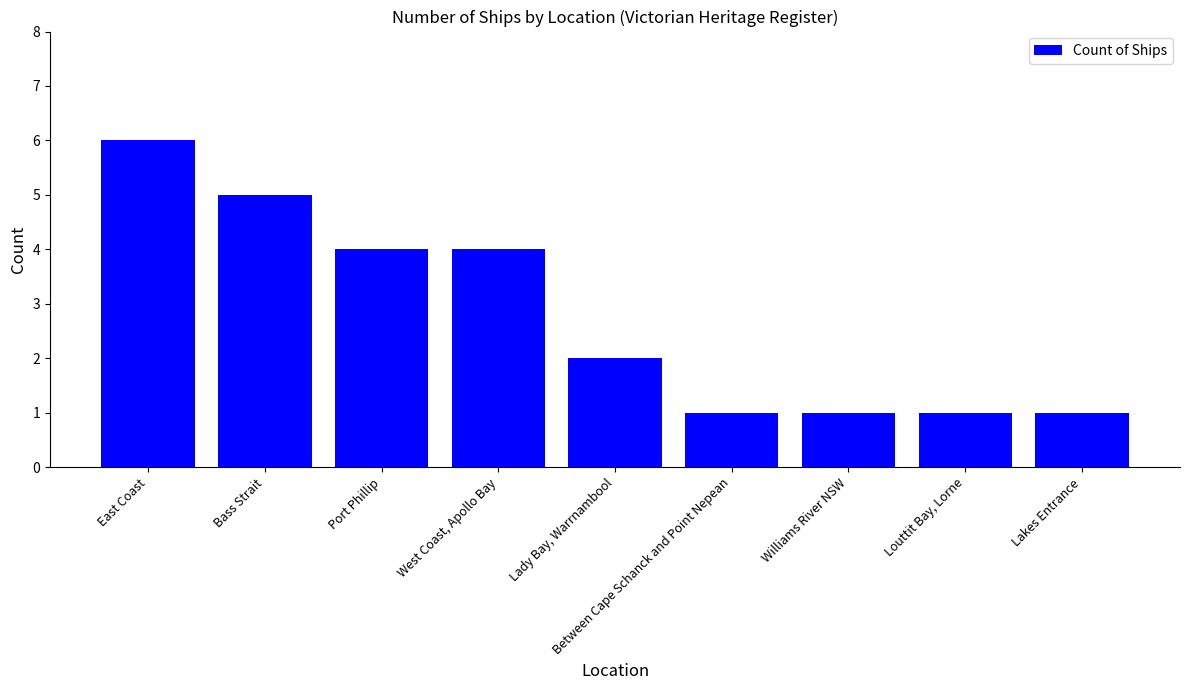

What is the change in value from Lady Bay, Warrnambool to Louttit Bay, Lorne?

-1